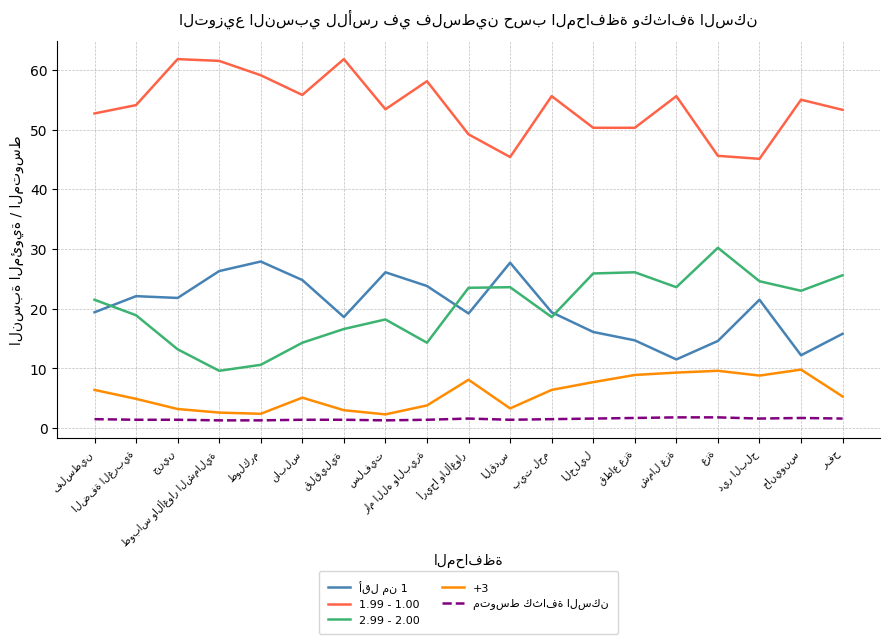

What is the lowest value of the 2.99 - 2.00 series?

9.6